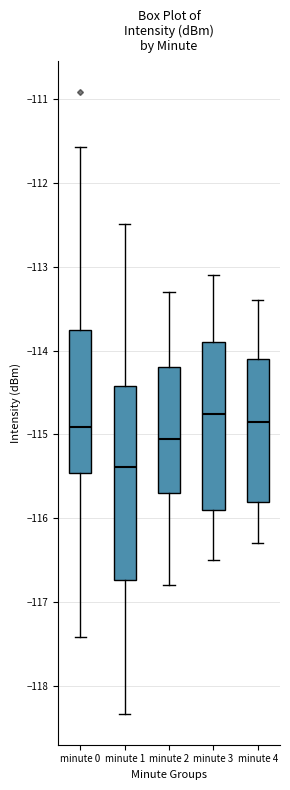

Reading left to right, read every box against the y-axis: the position of its median line, the range the box covers, and the ends of its whiskers. The values are not printed on the chart, so give them approximately, as read against the axis.

minute 0: median -114.9, box -115.5 to -113.7, whiskers -117.4 to -111.6
minute 1: median -115.4, box -116.7 to -114.4, whiskers -118.3 to -112.5
minute 2: median -115.0, box -115.7 to -114.2, whiskers -116.8 to -113.3
minute 3: median -114.7, box -115.9 to -113.9, whiskers -116.5 to -113.1
minute 4: median -114.8, box -115.8 to -114.1, whiskers -116.3 to -113.4